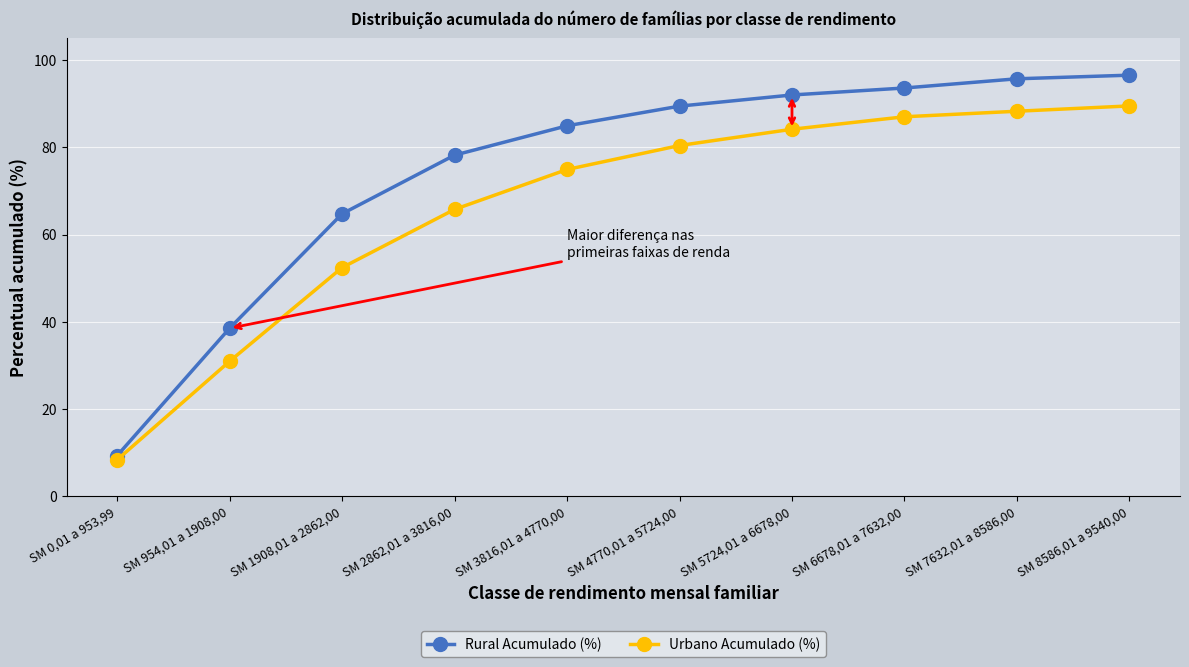

What is the difference between the Rural Acumulado (%) values at SM 4770,01 a 5724,00 and SM 7632,01 a 8586,00?

6.3